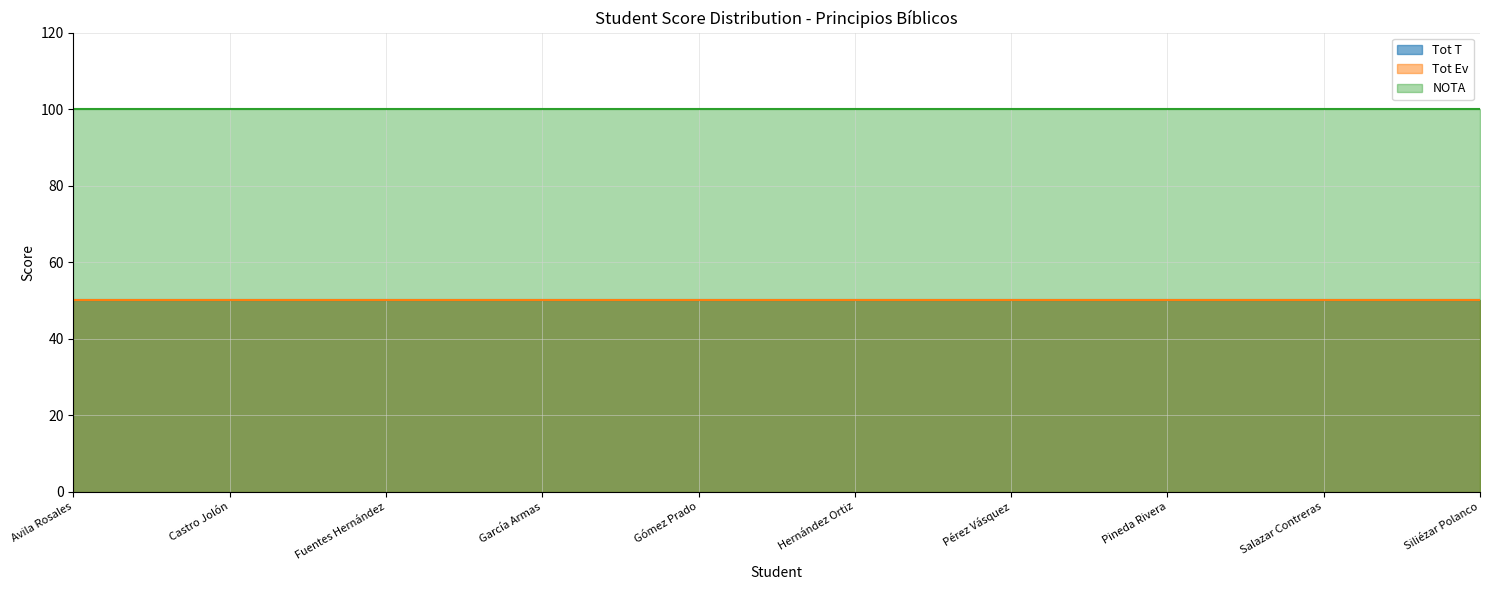

What are all the series names shown in the legend?

Tot T, Tot Ev, NOTA